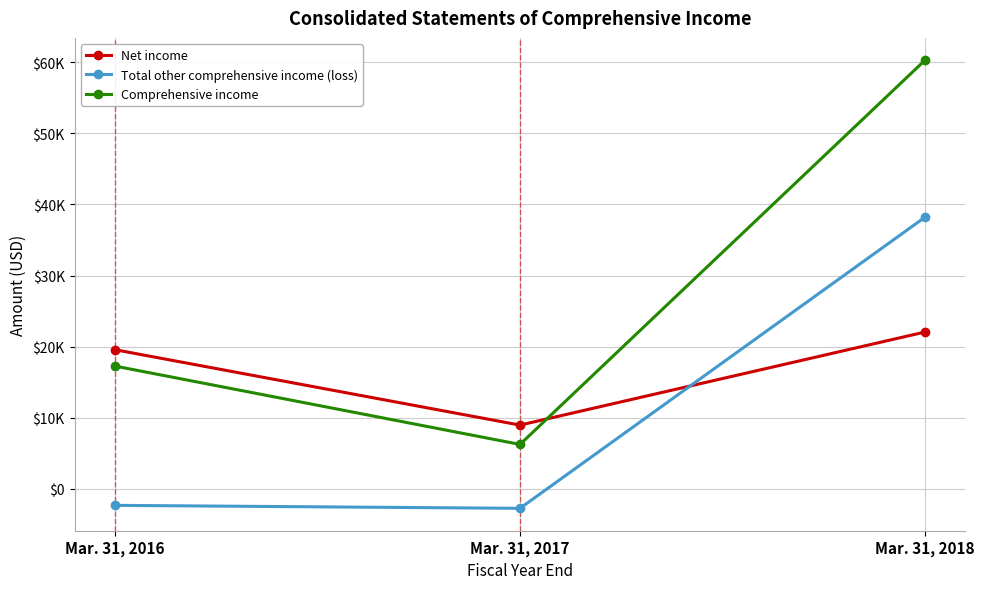

Is it true that Total other comprehensive income (loss) equals -2299 at Mar. 31, 2016?

True